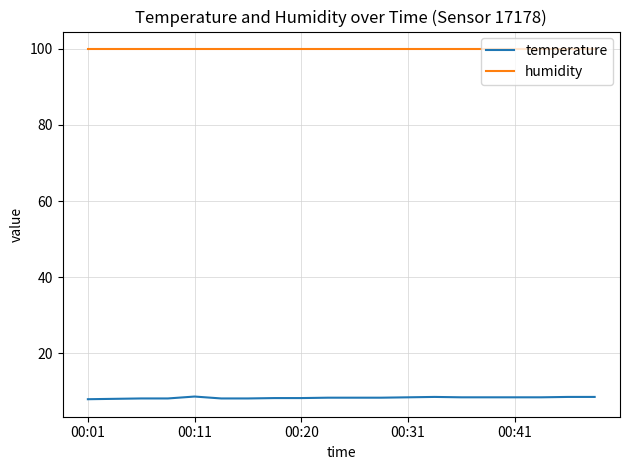

What are all the series names shown in the legend?

temperature, humidity